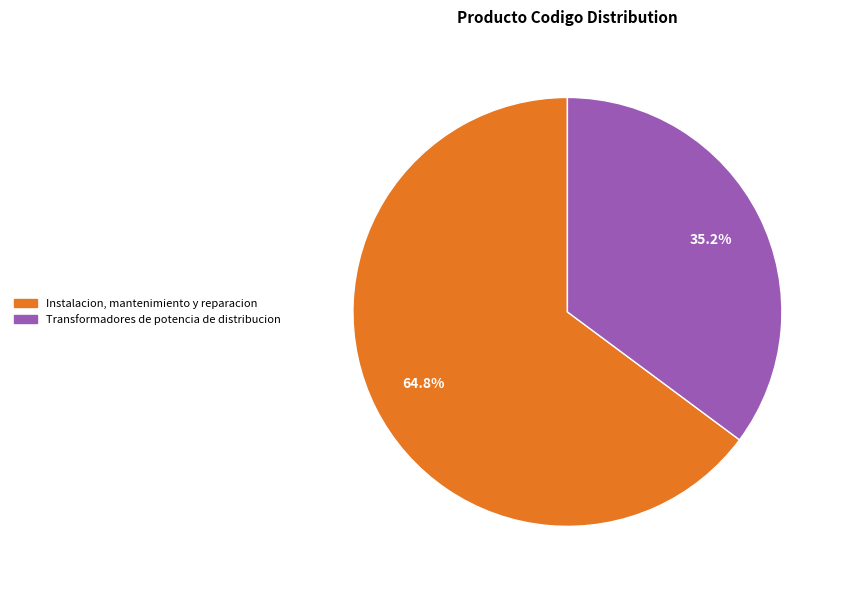

Is there a majority slice in this chart?

Yes